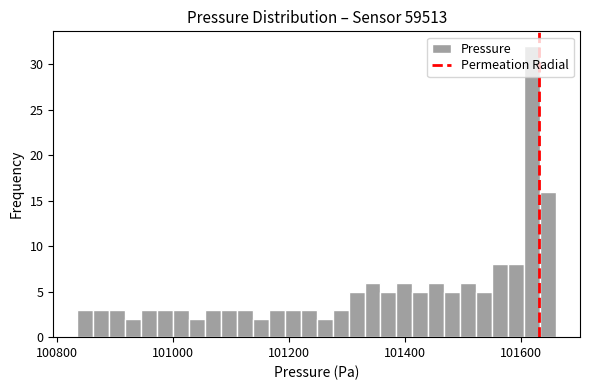

Around what value on the x-axis is the tallest bar? Give the approximate position of its centre, as read against the axis.

101620